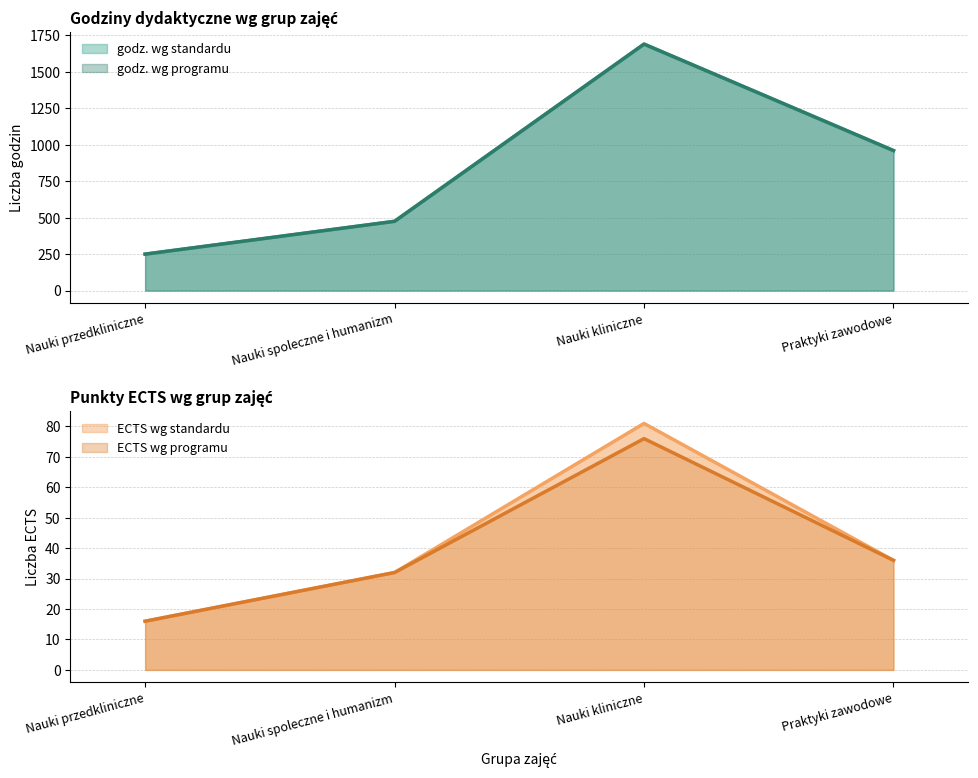

In godz. wg standardu, how many points are higher than both neighbors (excluding endpoints)?

1